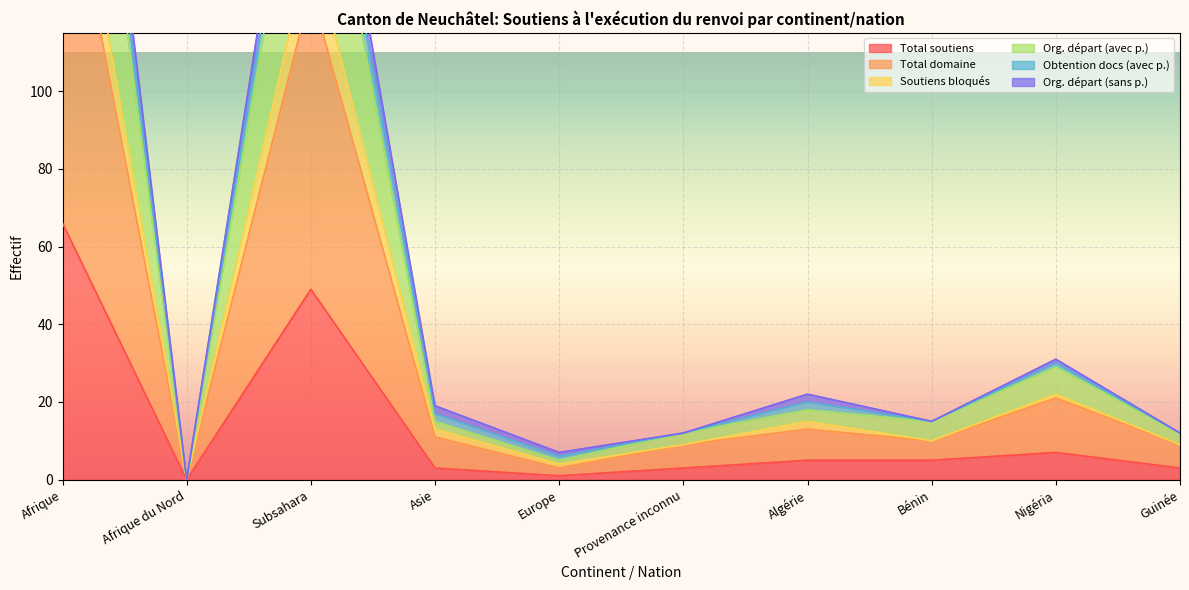

True or false: Org. départ (avec p.) has more than 2 points higher than both neighbors.

True